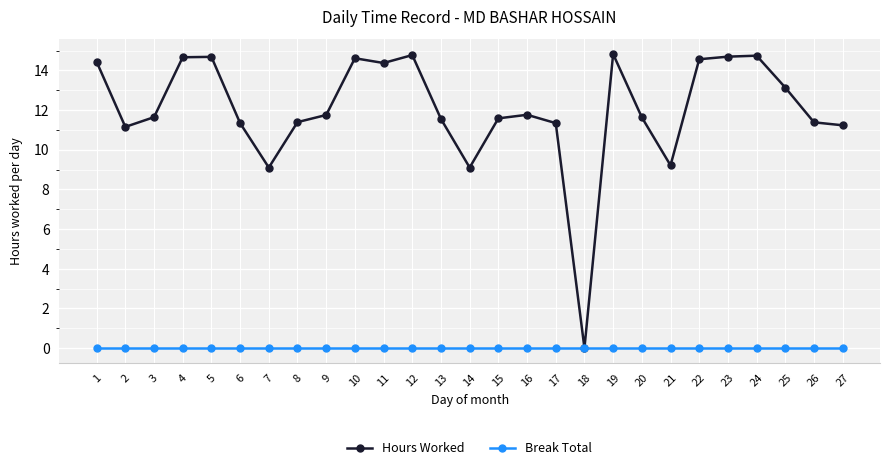

How many series are shown in this chart?

2